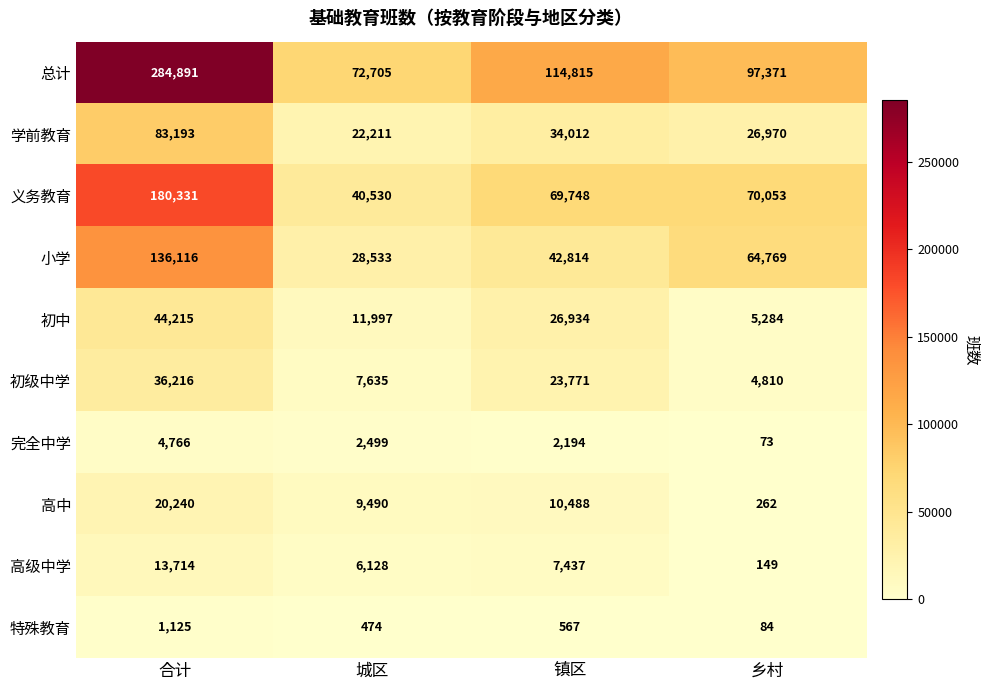

What is the difference between the maximum and minimum values in the 特殊教育 series?

1041